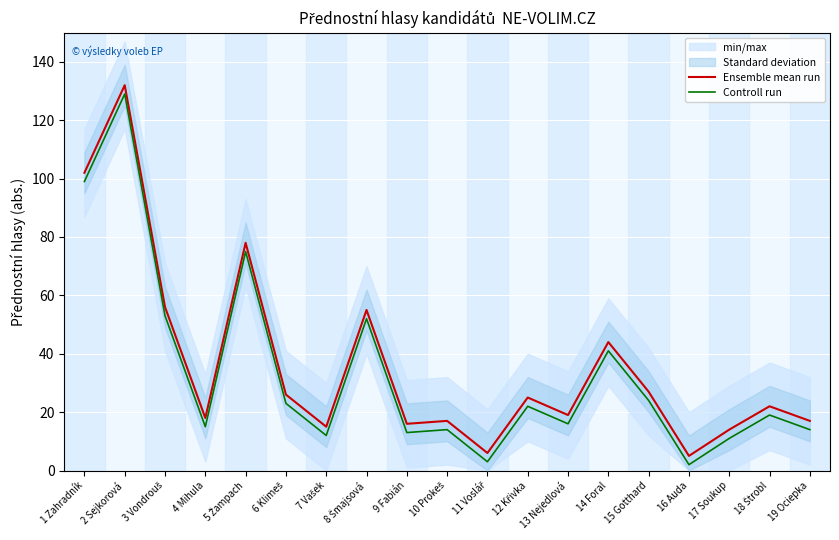

True or false: Controll run has a value of 3 at 16 Auda.

False